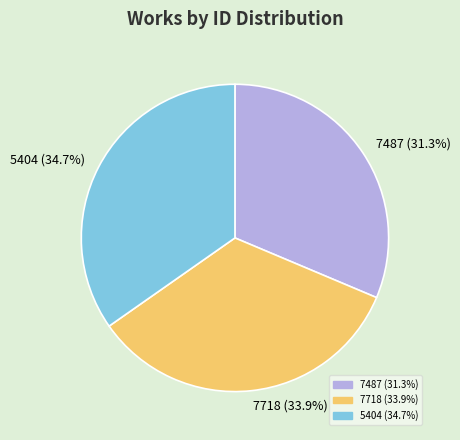

What percentage is the 7718 slice, to the nearest percent?

34%